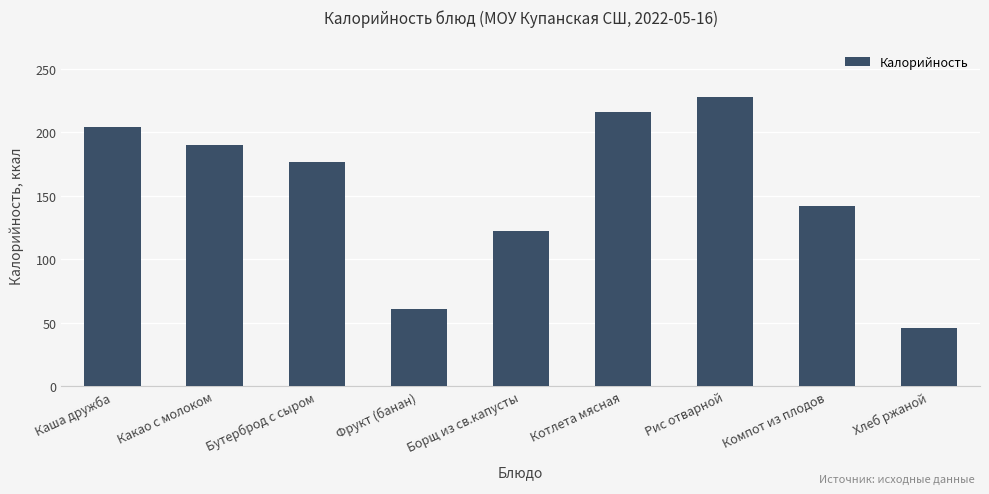

At which category does the chart reach its peak across all series?

Рис отварной